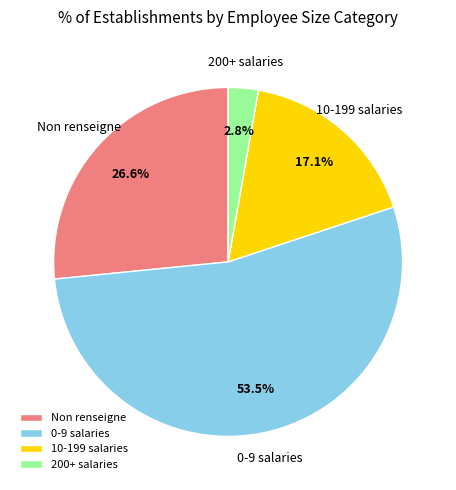

What is the ratio of the value at 10-199 salaries to the value at Non renseigne?

0.6